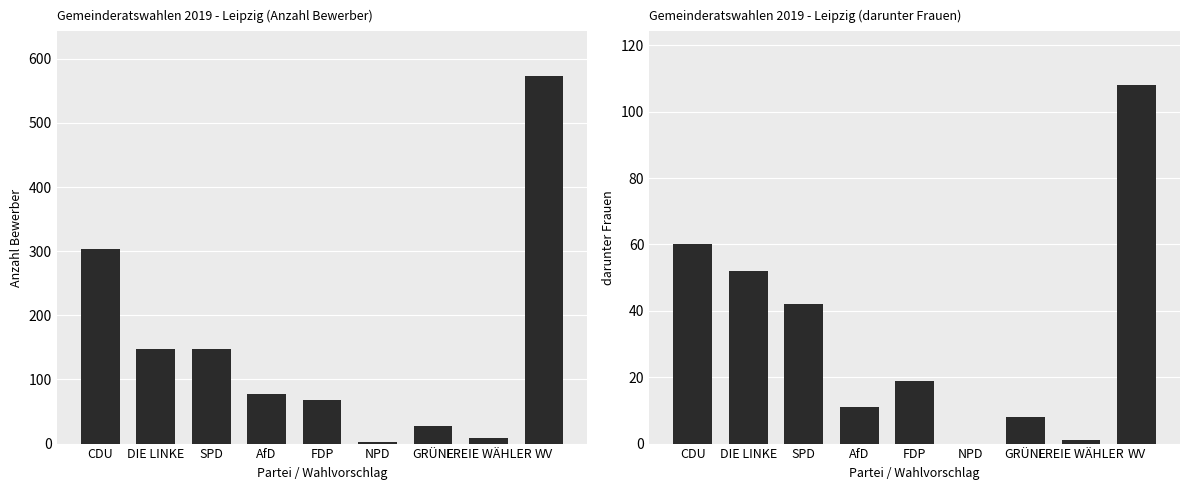

How many bars are there in total?

18